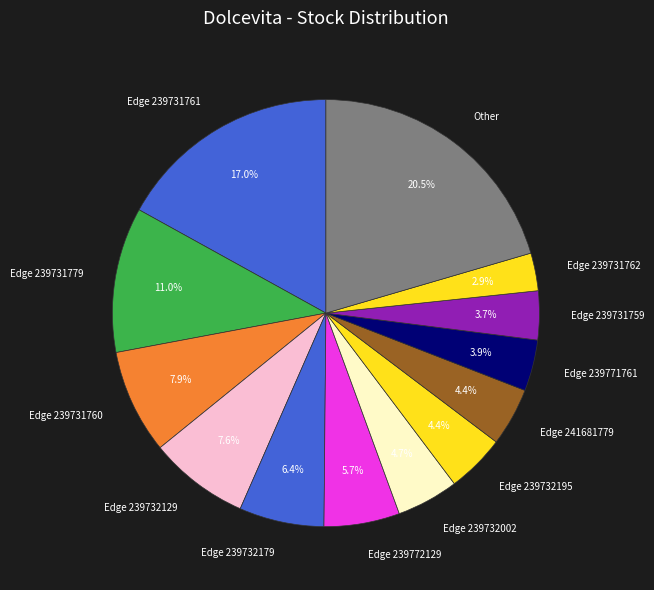

Is Edge 239772129 the majority of the pie?

No